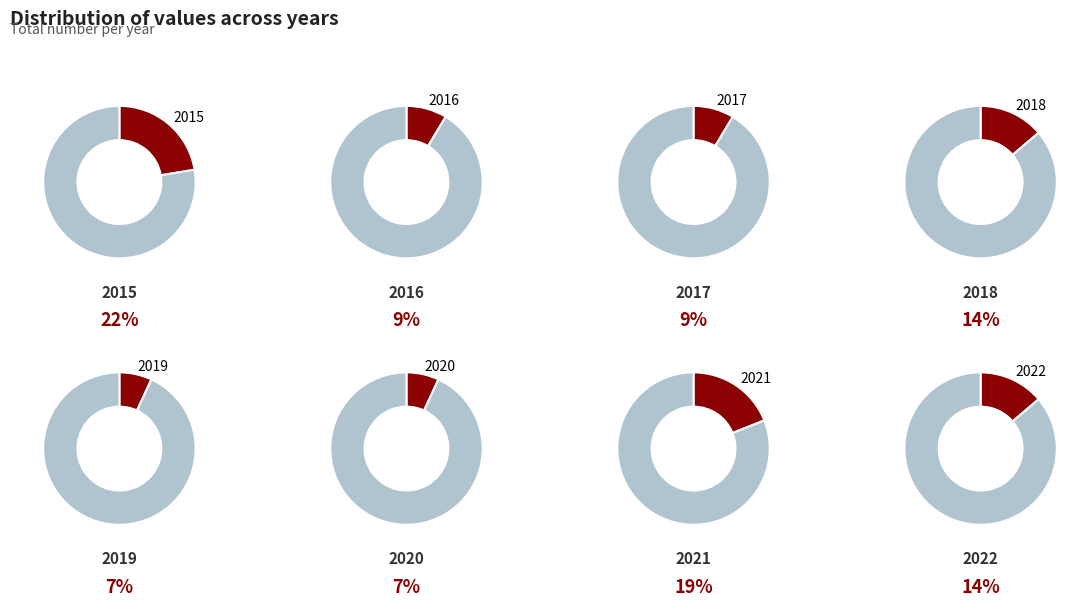

To the nearest percent, what percentage of the pie is 2021?

19%